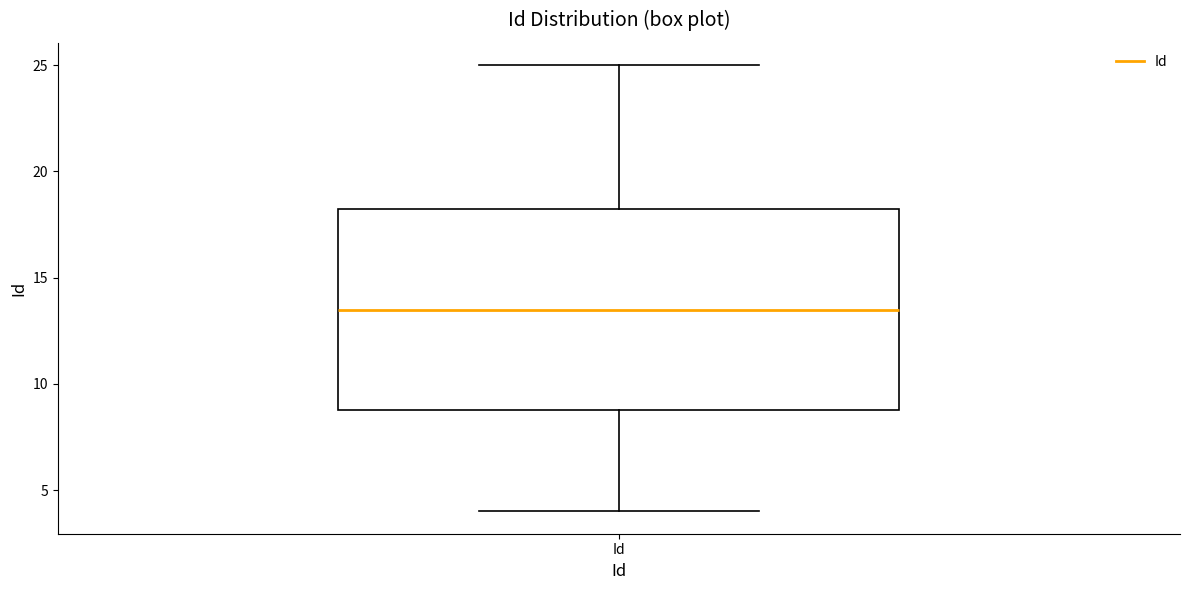

Transcribe this box plot: give where the median line is, the range the box spans, and where the two whiskers end, as read against the y-axis. The values are not printed on the chart, so give them approximately, as read against the axis.

median 13.5, box 9.0 to 18.5, whiskers 4.0 to 25.0